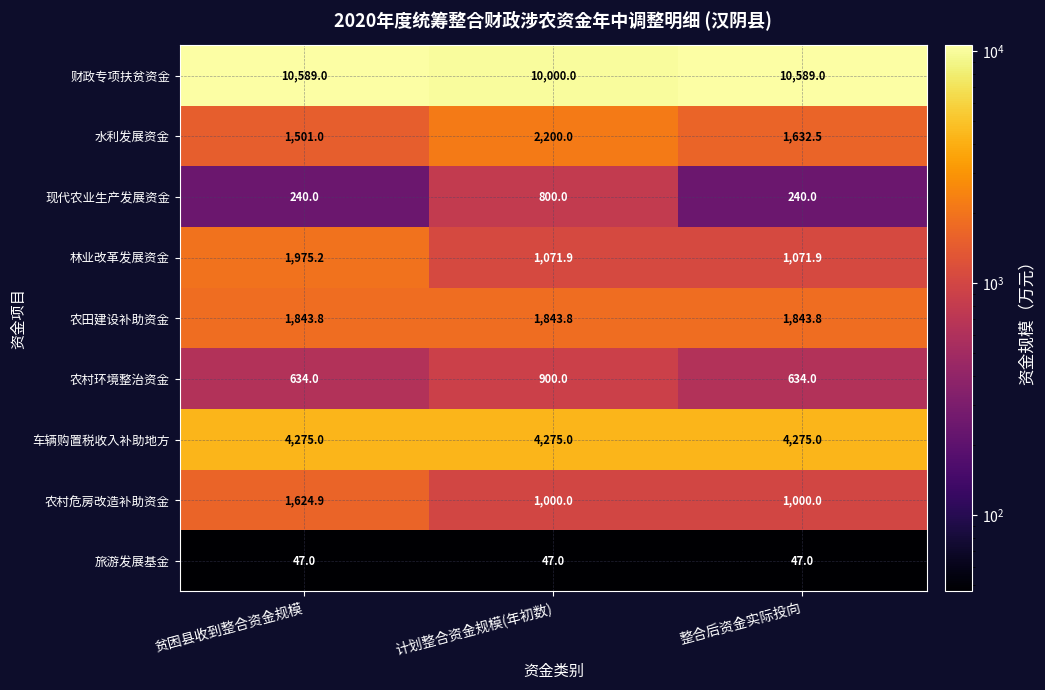

The 林业改革发展资金 series shows 1071.9 at 计划整合资金规模(年初数). True or false?

True